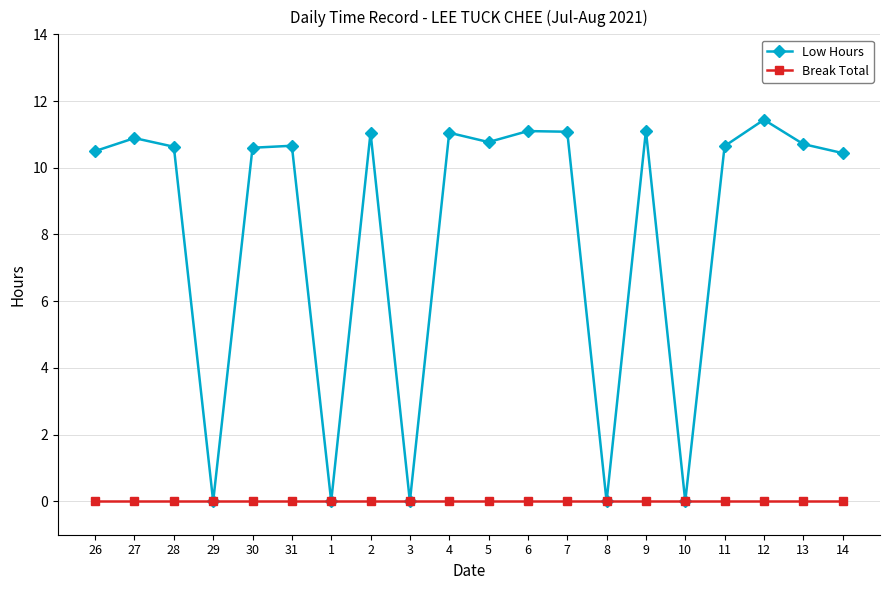

Rank the series by their maximum value, from lowest to highest.

Break Total, Low Hours